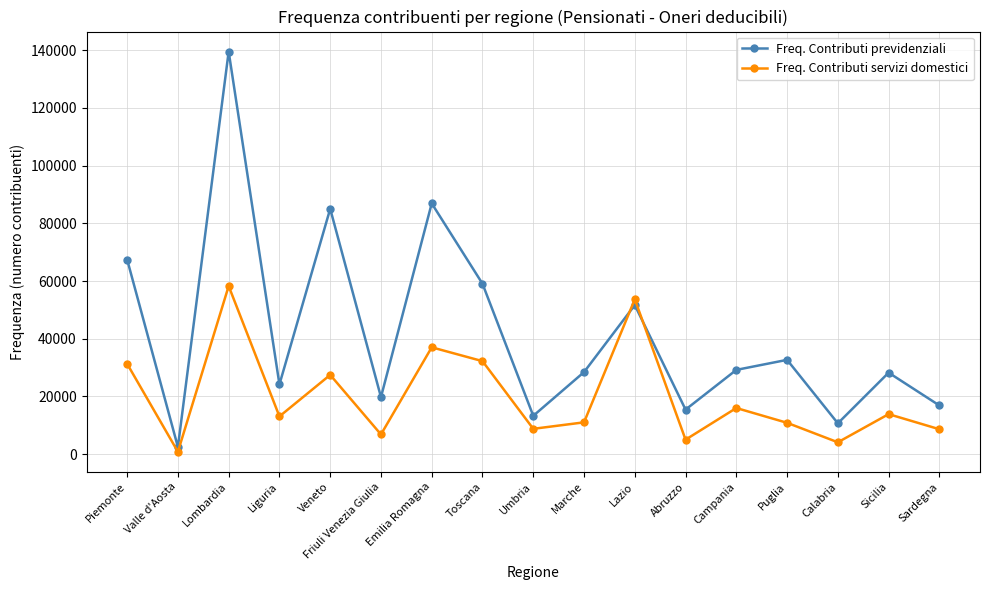

Which category has the highest value in the Freq. Contributi servizi domestici series?

Lombardia